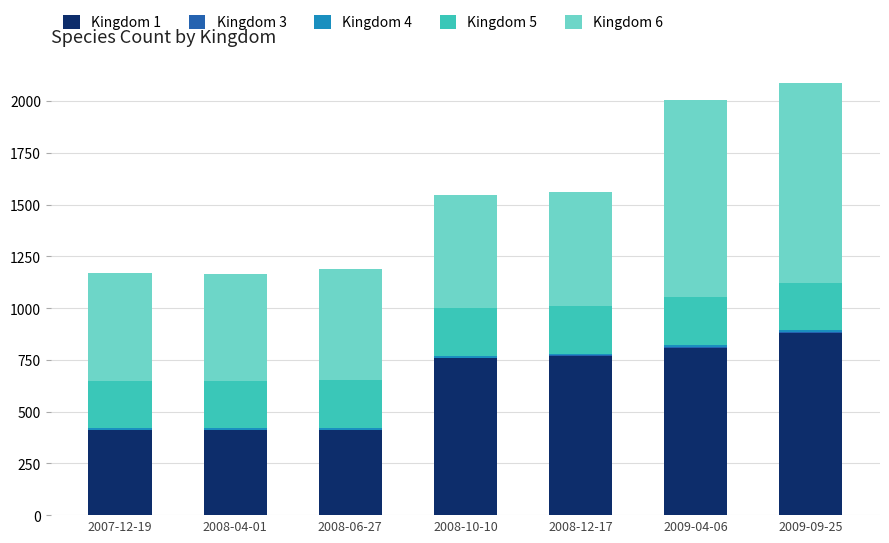

At which label does Kingdom 1 reach its peak?

2009-09-25